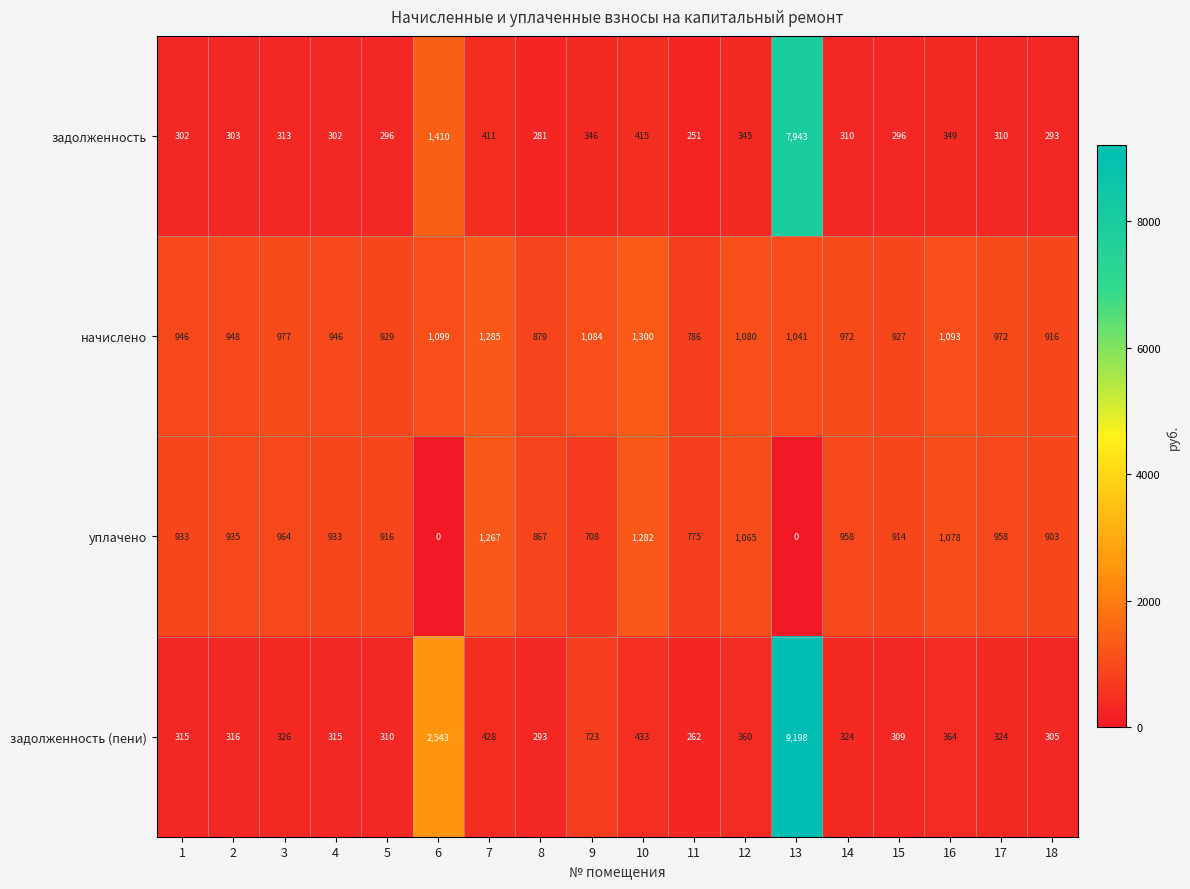

What is the sum of all задолженность values?

14476